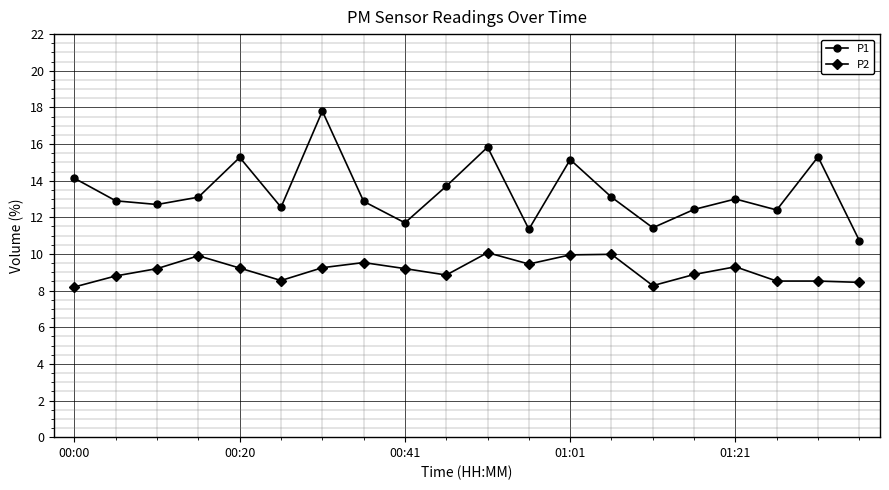

List the series in order of their overall mean, lowest first.

P2, P1